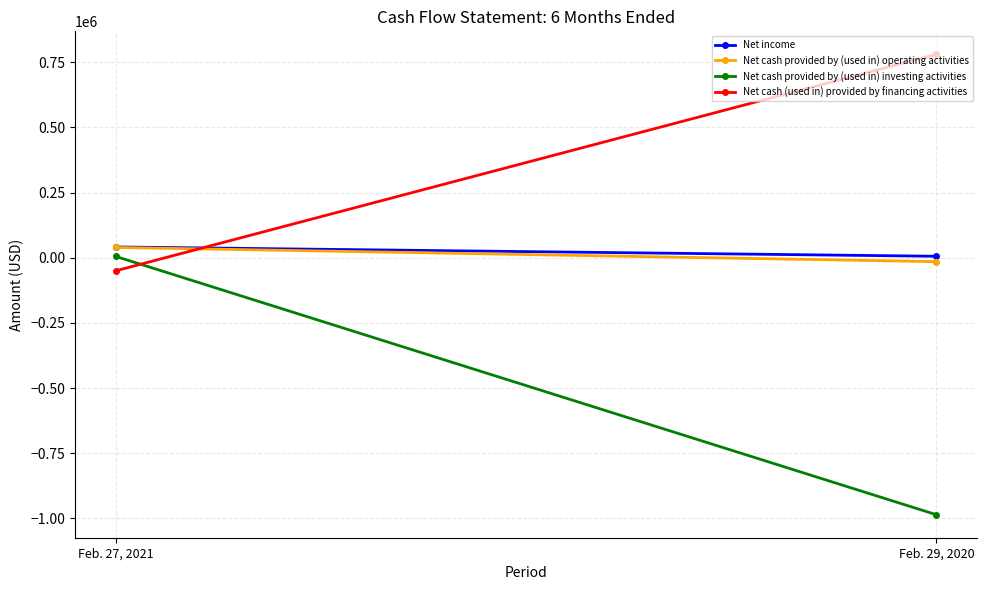

Read the Net cash provided by (used in) operating activities value at Feb. 27, 2021, to the nearest 100.

39800